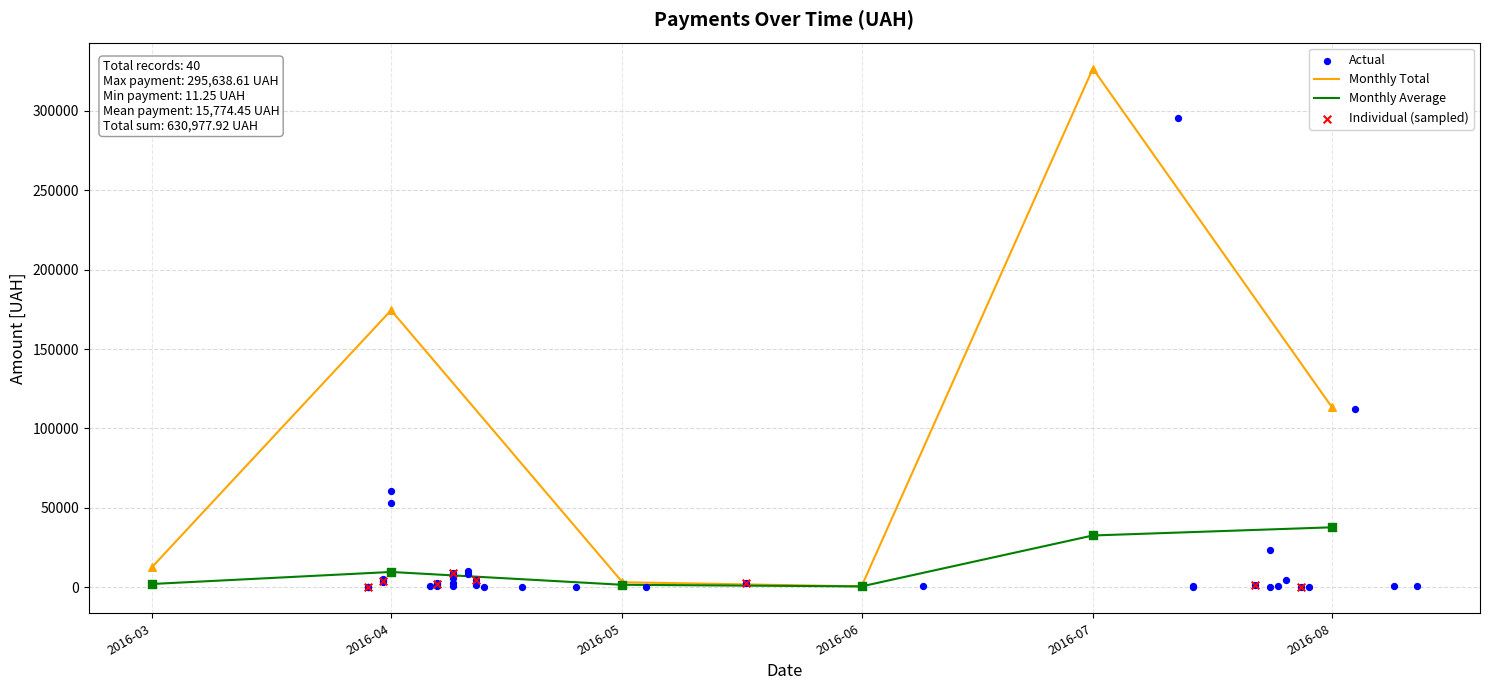

The value of Monthly Average at 2016-08 is 16107.7. True or false?

False